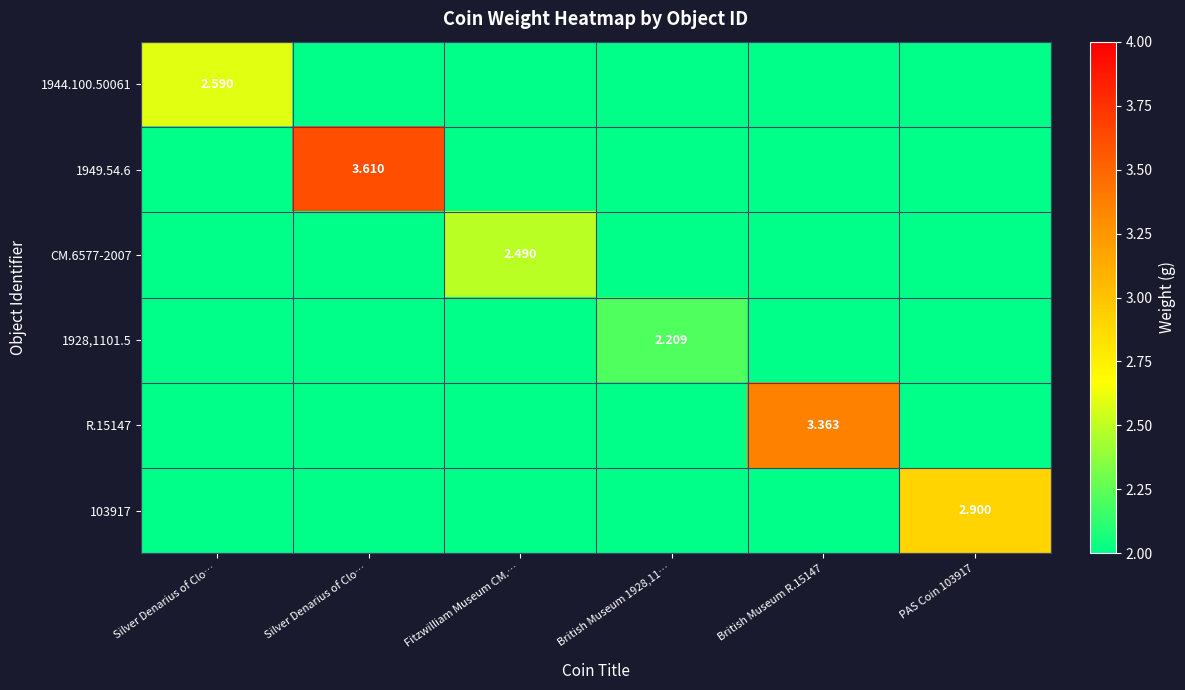

What is the sum of all R.15147 values?

3.4